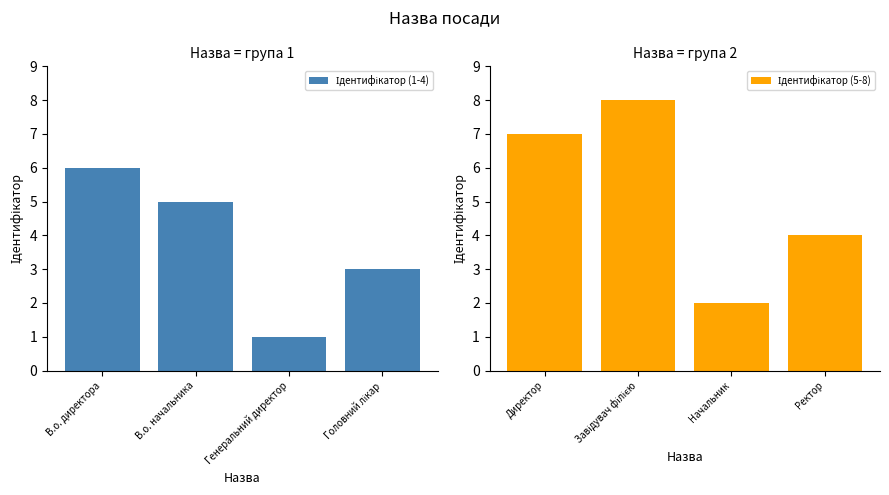

What position from the right is Головний лікар?

1